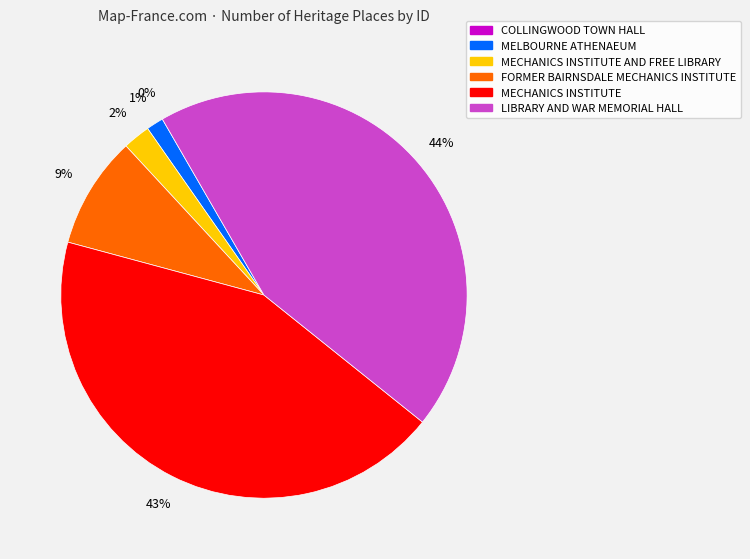

To the nearest percent, what is the difference between the largest and smallest slice percentages?

44%